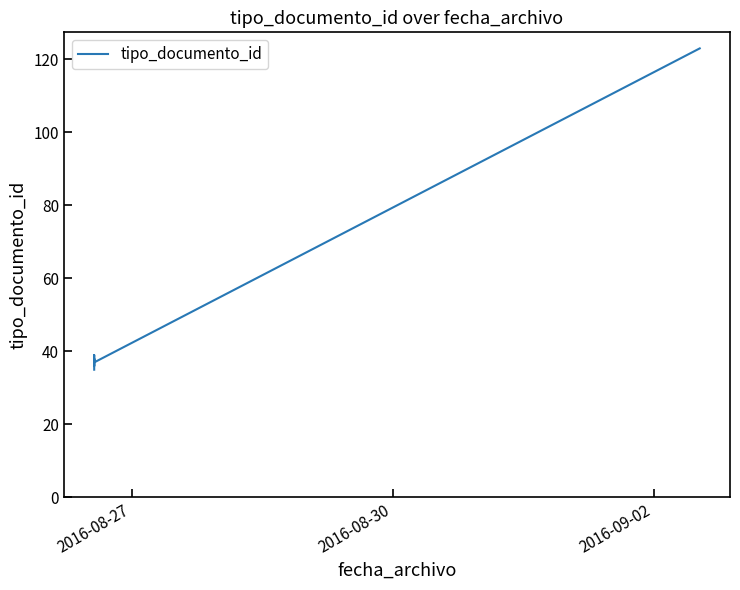

What is the label of the 6th point from the right?

2016-08-27